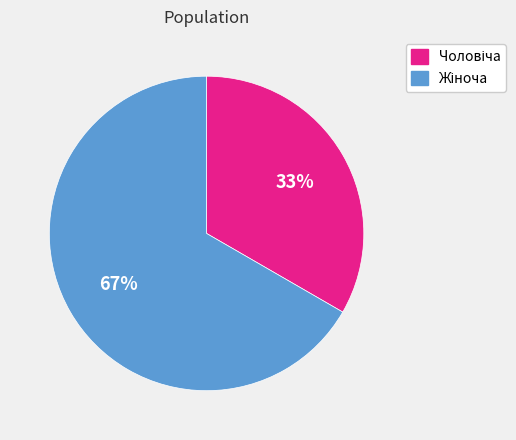

To the nearest percent, what is the average slice percentage?

50%